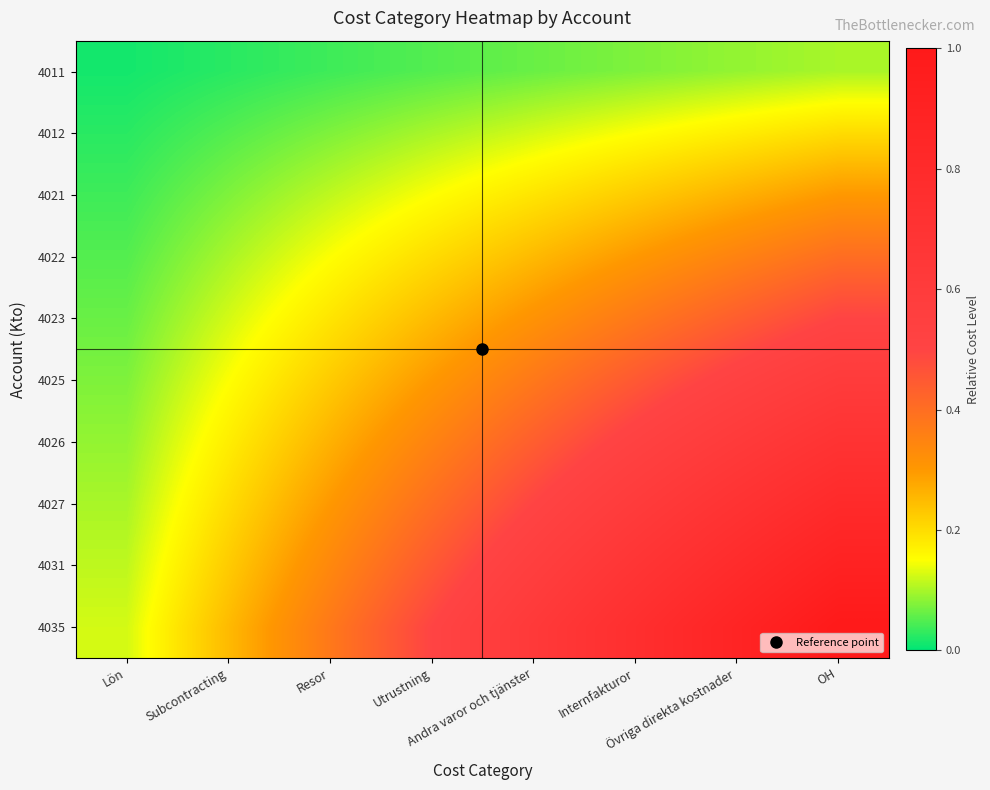

At Övriga direkta kostnader, list the series in order from smallest to largest.

4011, 4012, 4021, 4022, 4023, 4025, 4026, 4027, 4031, 4035